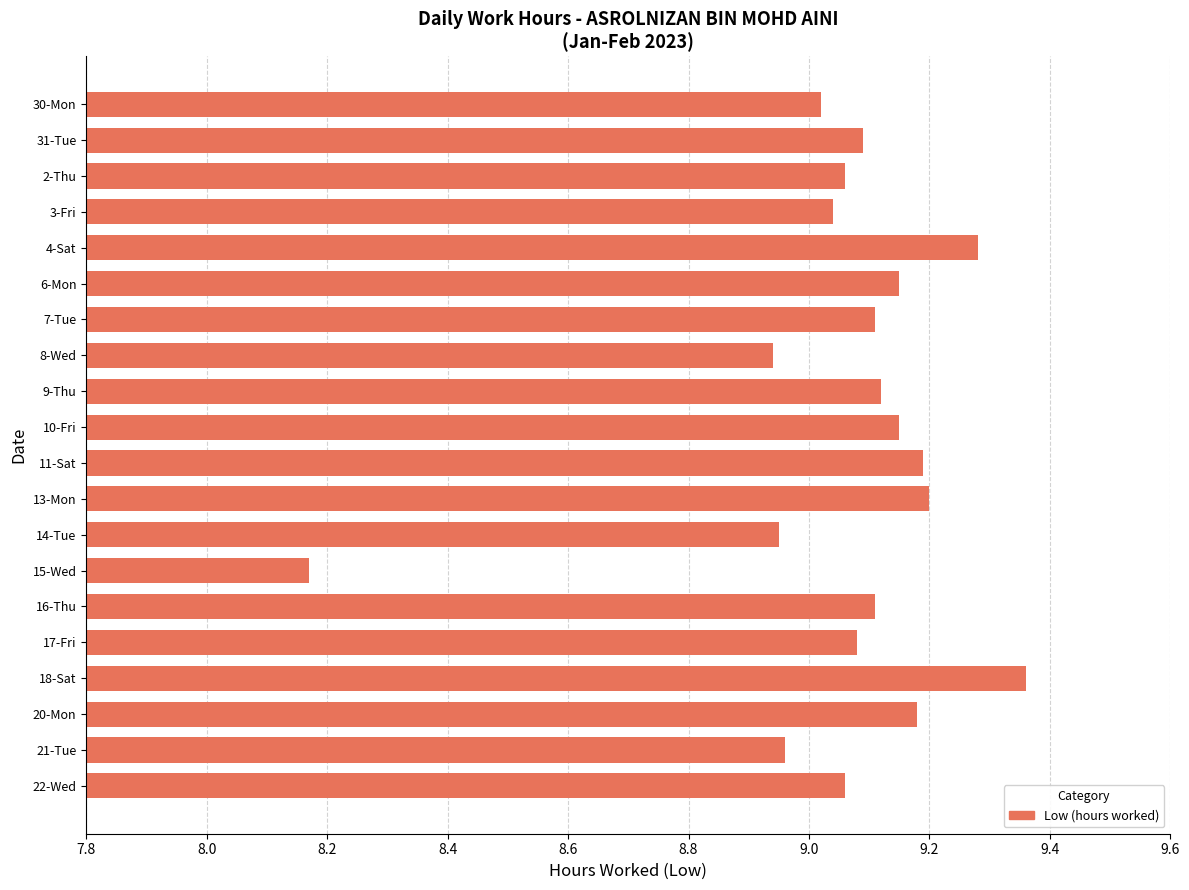

How many values are below 9?

4